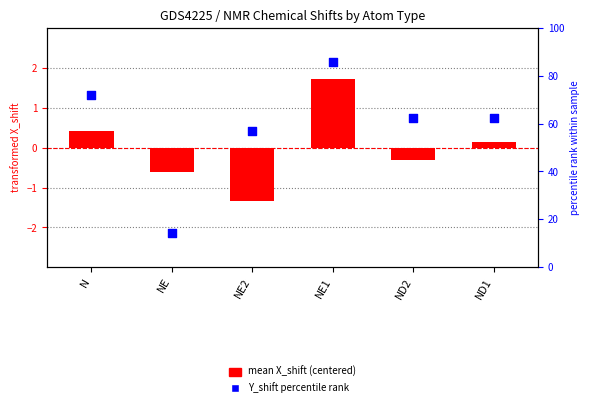

What is the total value across all series at N?

1.7